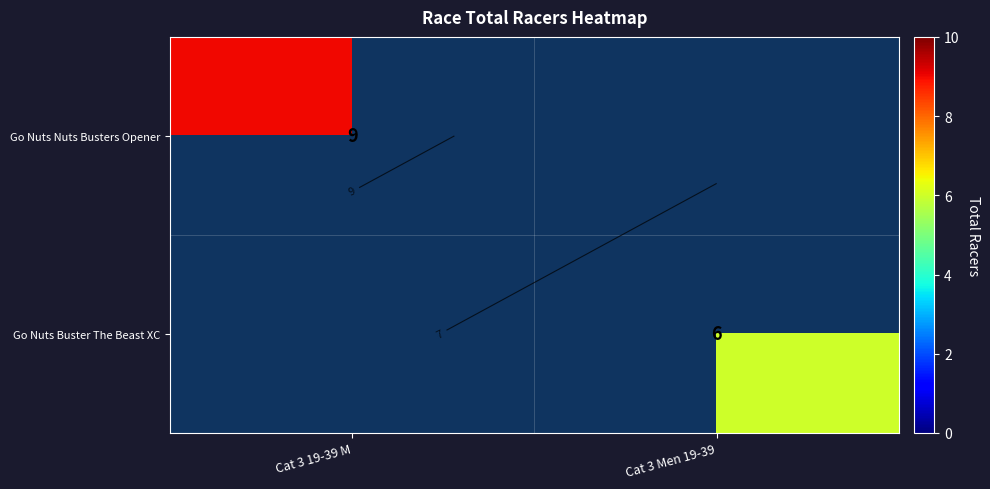

Which series has the widest spread of values?

Go Nuts Nuts Busters Opener